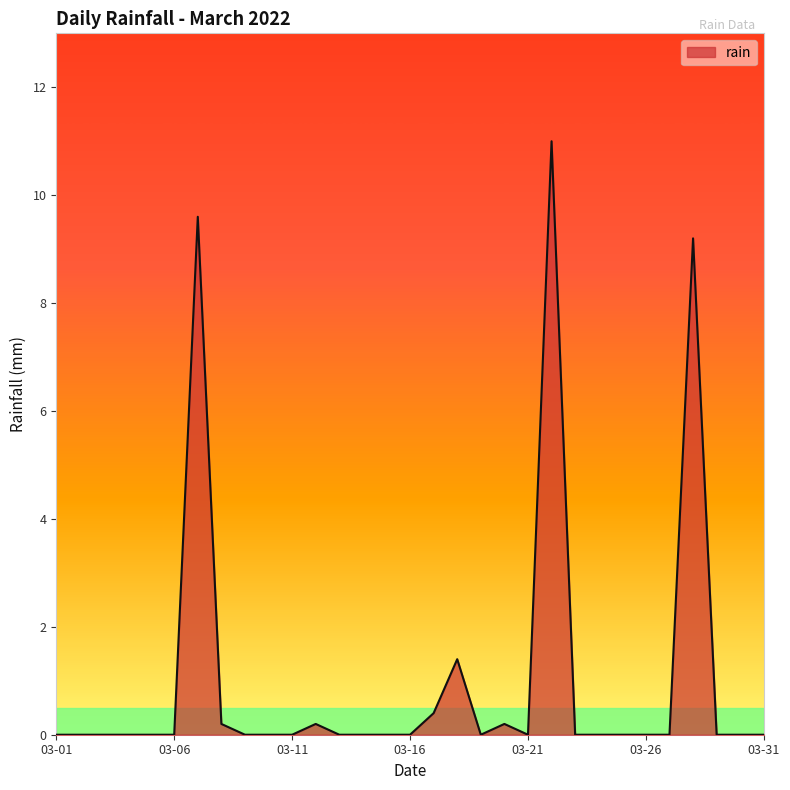

What is the difference between the maximum and minimum values?

11.0